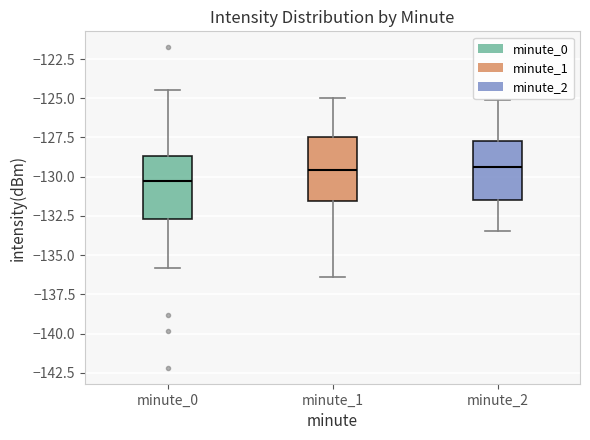

Reading left to right, read every box against the y-axis: the position of its median line, the range the box covers, and the ends of its whiskers. The values are not printed on the chart, so give them approximately, as read against the axis.

minute_0: median -130.5, box -132.5 to -128.5, whiskers -136.0 to -124.5
minute_1: median -129.5, box -131.5 to -127.5, whiskers -136.5 to -125.0
minute_2: median -129.5, box -131.5 to -127.5, whiskers -133.5 to -125.0